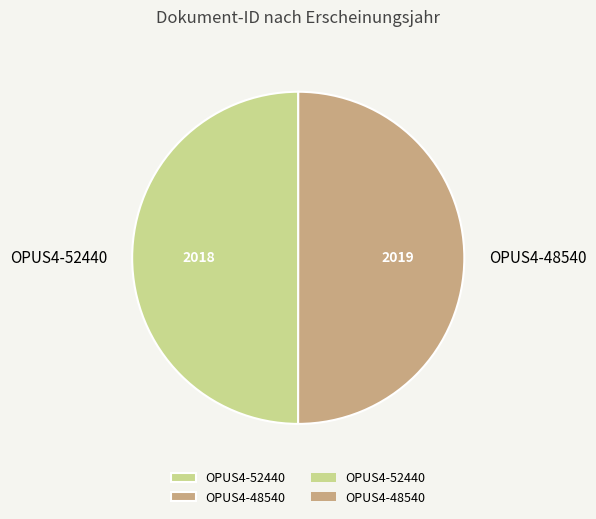

What is the ratio of the value at OPUS4-52440 to the value at OPUS4-48540?

1.0